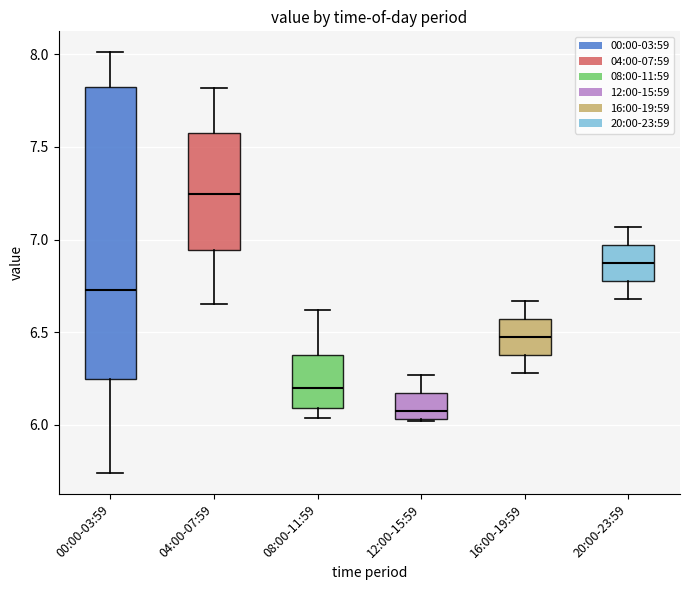

Reading left to right, transcribe this box plot: for each box, give where its median line is, the range the box spans, and where its two whiskers end, as read against the y-axis. The values are not printed on the chart, so give them approximately, as read against the axis.

00:00-03:59: median 6.75, box 6.25 to 7.80, whiskers 5.75 to 8.00
04:00-07:59: median 7.25, box 6.95 to 7.55, whiskers 6.65 to 7.80
08:00-11:59: median 6.20, box 6.10 to 6.40, whiskers 6.05 to 6.60
12:00-15:59: median 6.10, box 6.05 to 6.15, whiskers 6.00 to 6.25
16:00-19:59: median 6.50, box 6.40 to 6.55, whiskers 6.30 to 6.65
20:00-23:59: median 6.90, box 6.80 to 6.95, whiskers 6.70 to 7.05